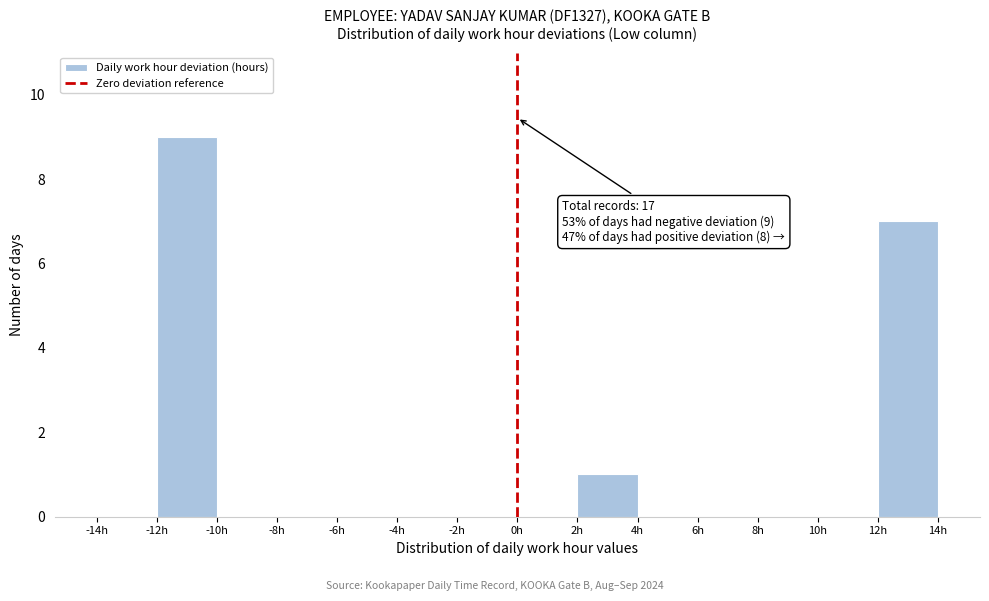

Over which range of the x-axis is the bar tallest?

-12 to -10